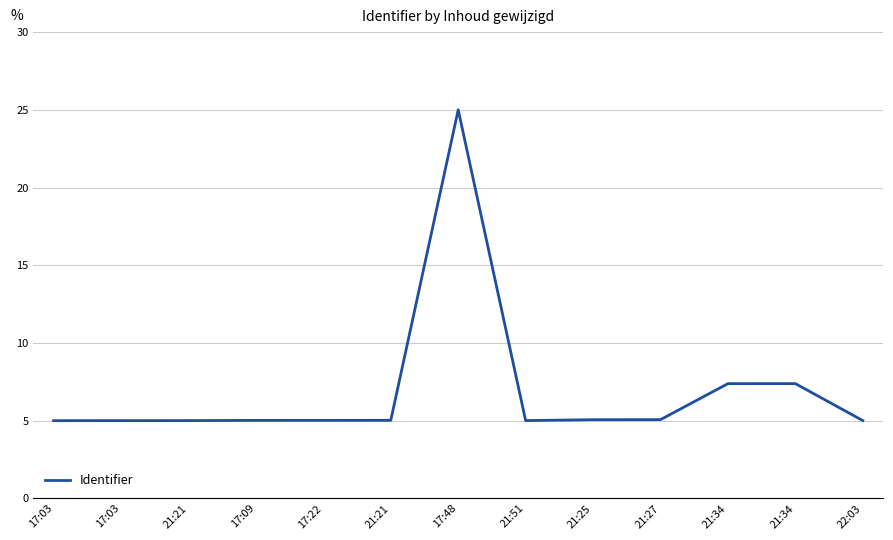

How many lines are shown in the chart?

1